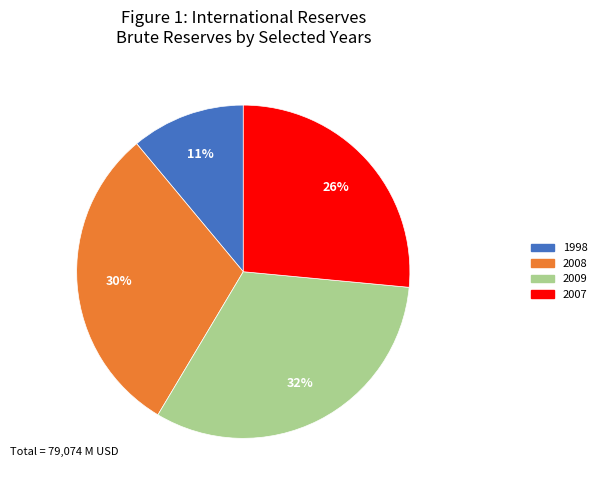

True or false: 2007 accounts for 16% of the total.

False